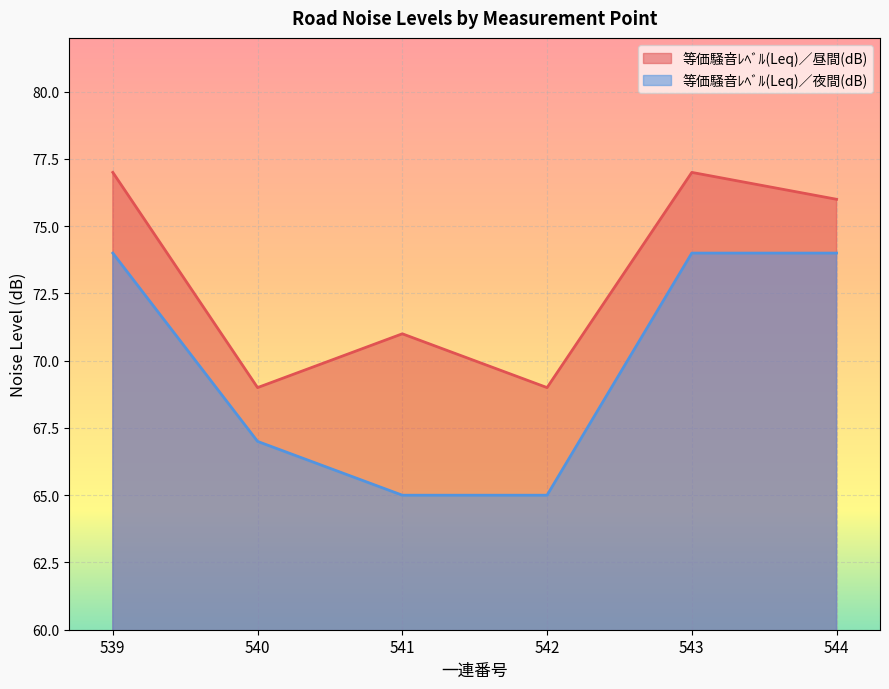

In 等価騒音ﾚﾍﾞﾙ(Leq)／昼間(dB), how many points are higher than both neighbors (excluding endpoints)?

2